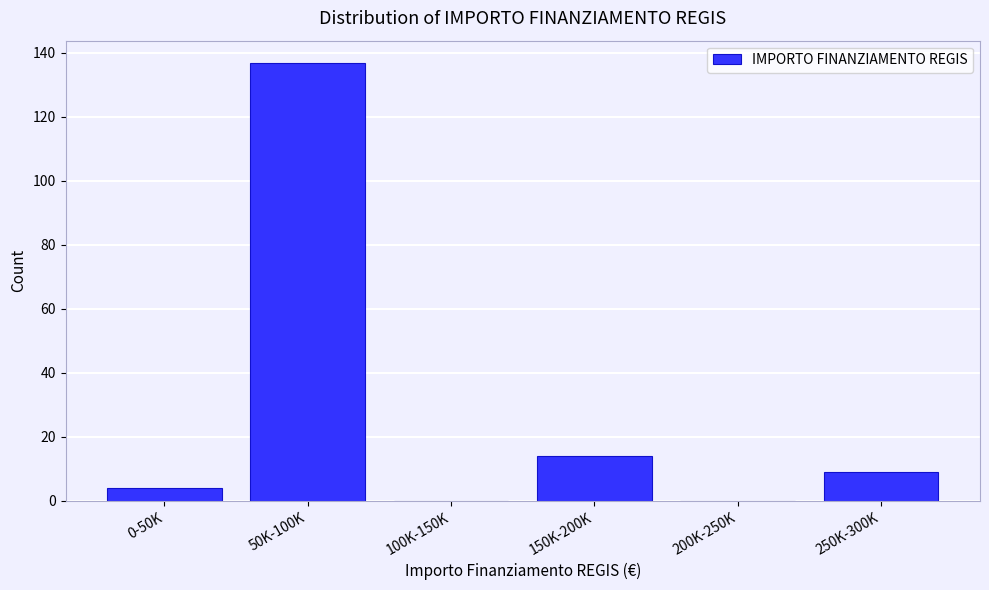

Which label corresponds to the largest value in the chart?

50K-100K